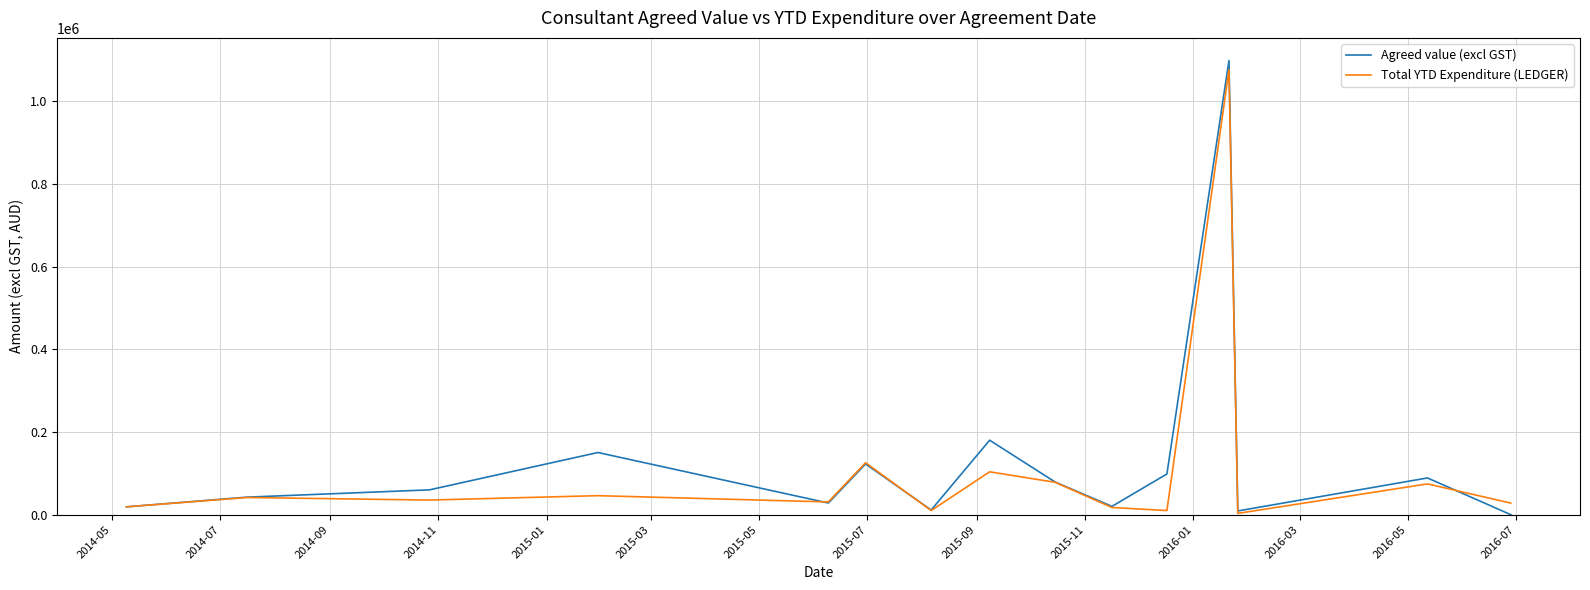

Which series has the largest total across all categories?

Agreed value (excl GST)